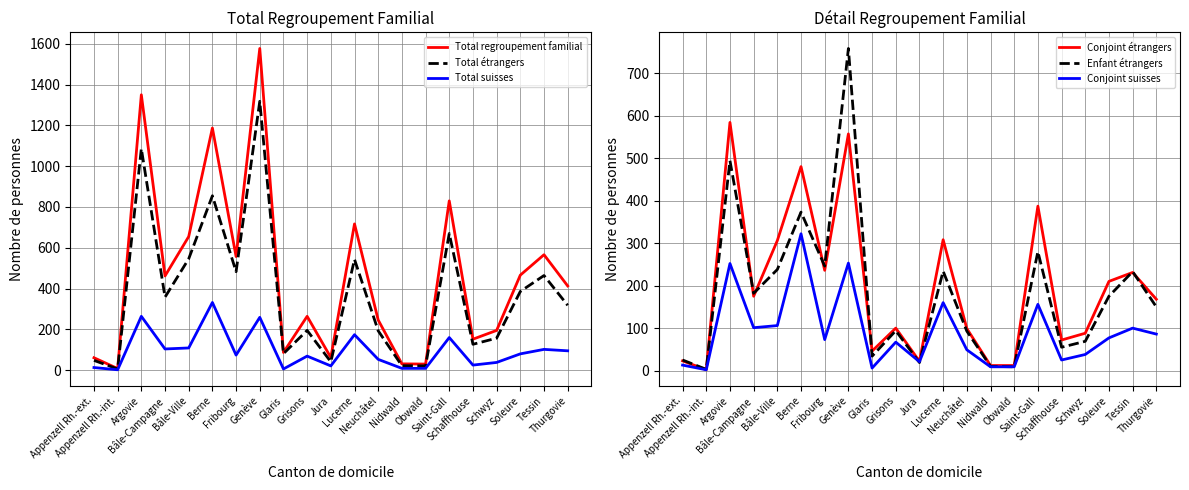

At Appenzell Rh.-ext., list the series in order from largest to smallest.

Total regroupement familial, Total étrangers, Enfant étrangers, Conjoint étrangers, Total suisses, Conjoint suisses